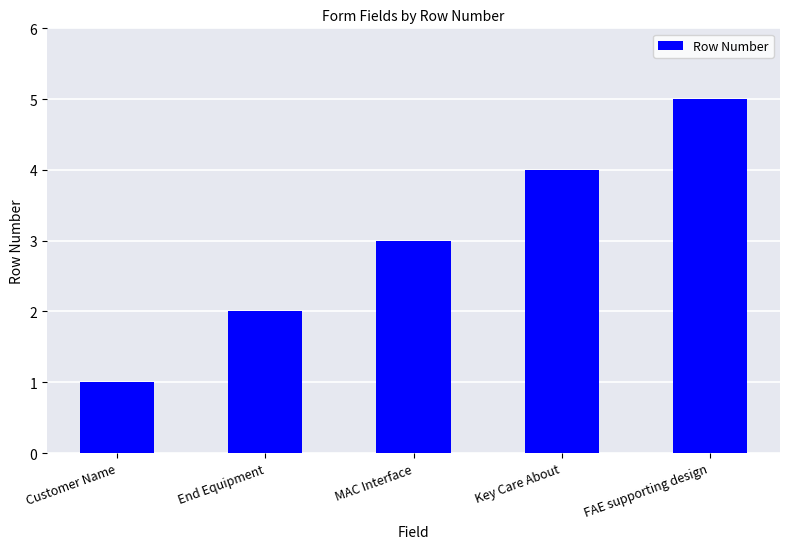

Rank the categories by value from highest to lowest.

FAE supporting design, Key Care About, MAC Interface, End Equipment, Customer Name